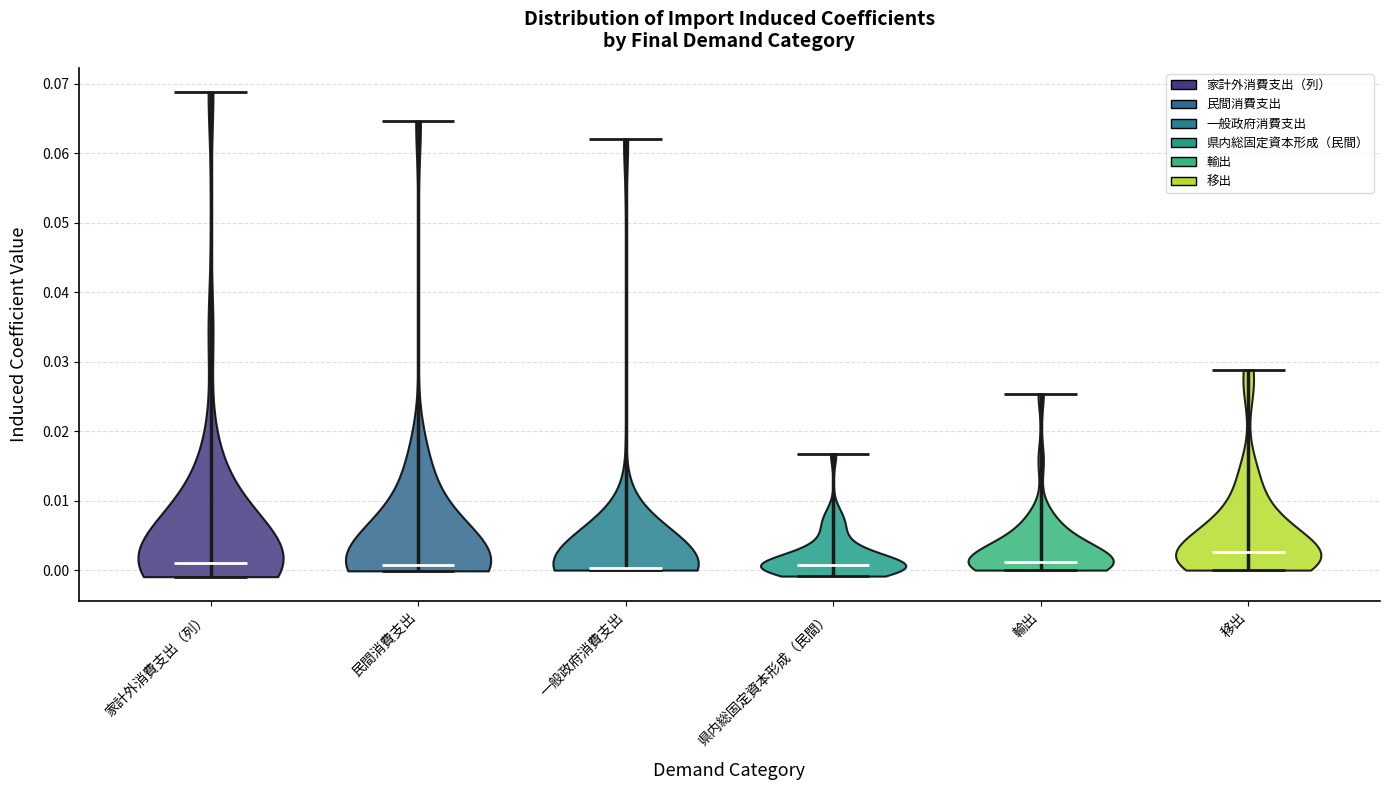

Where does the median line of the violin for 輸出 sit on the y-axis? The values are not printed on the chart, so give them approximately, as read against the axis.

0.001